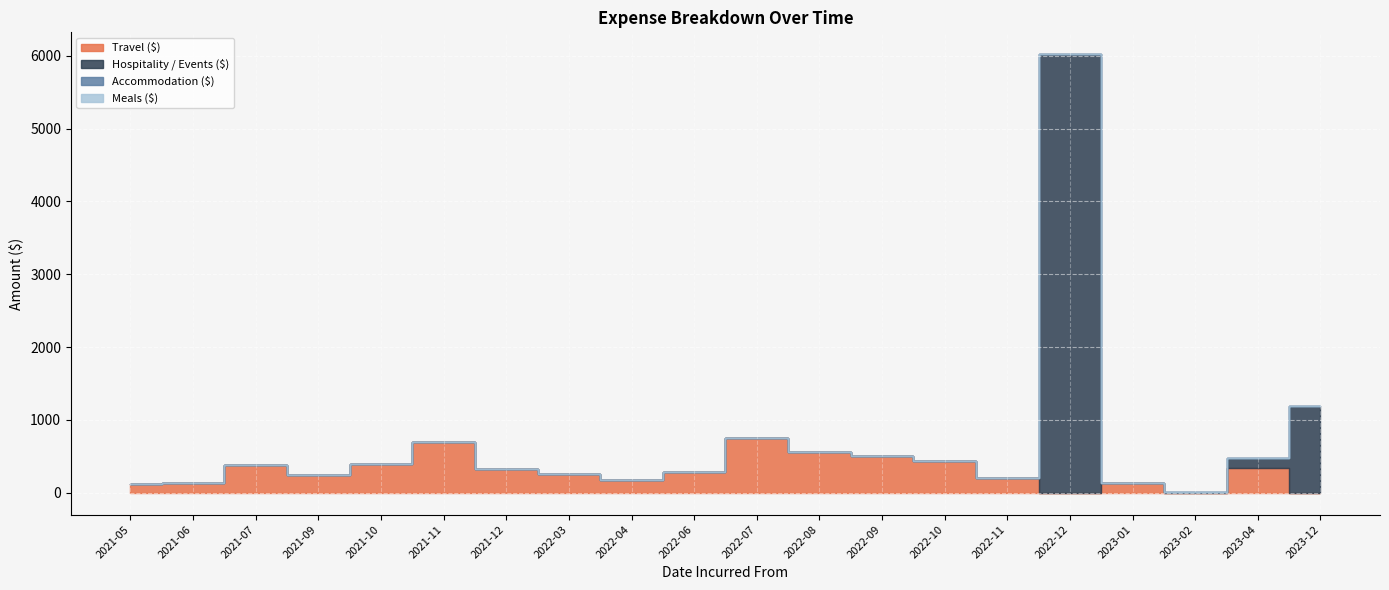

What is the label of the 20th point from the left?

2023-12